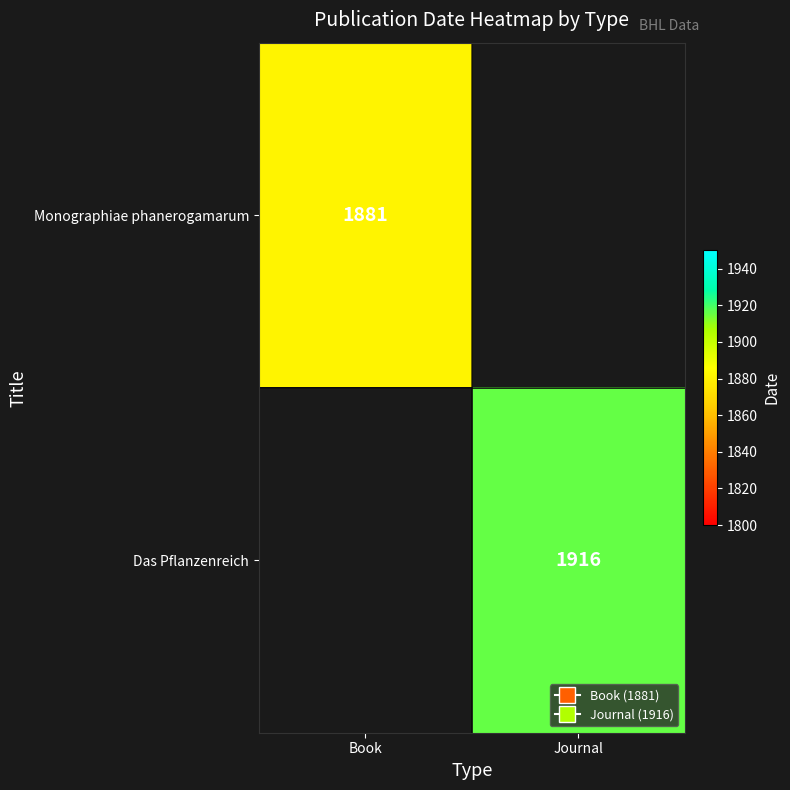

Is it true that Monographiae phanerogamarum equals 460 at Book?

False